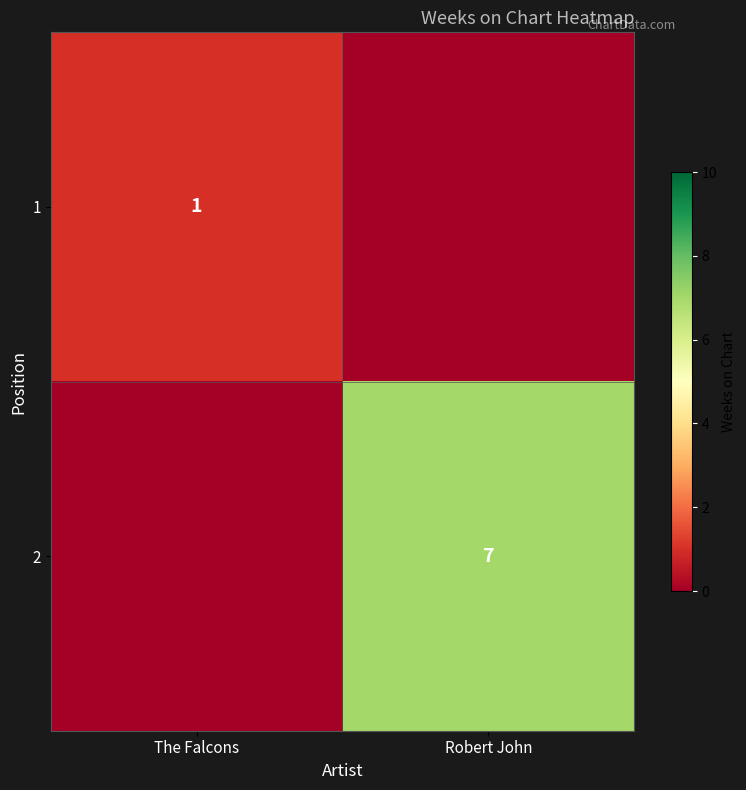

At how many categories does at least one series exceed 5?

1